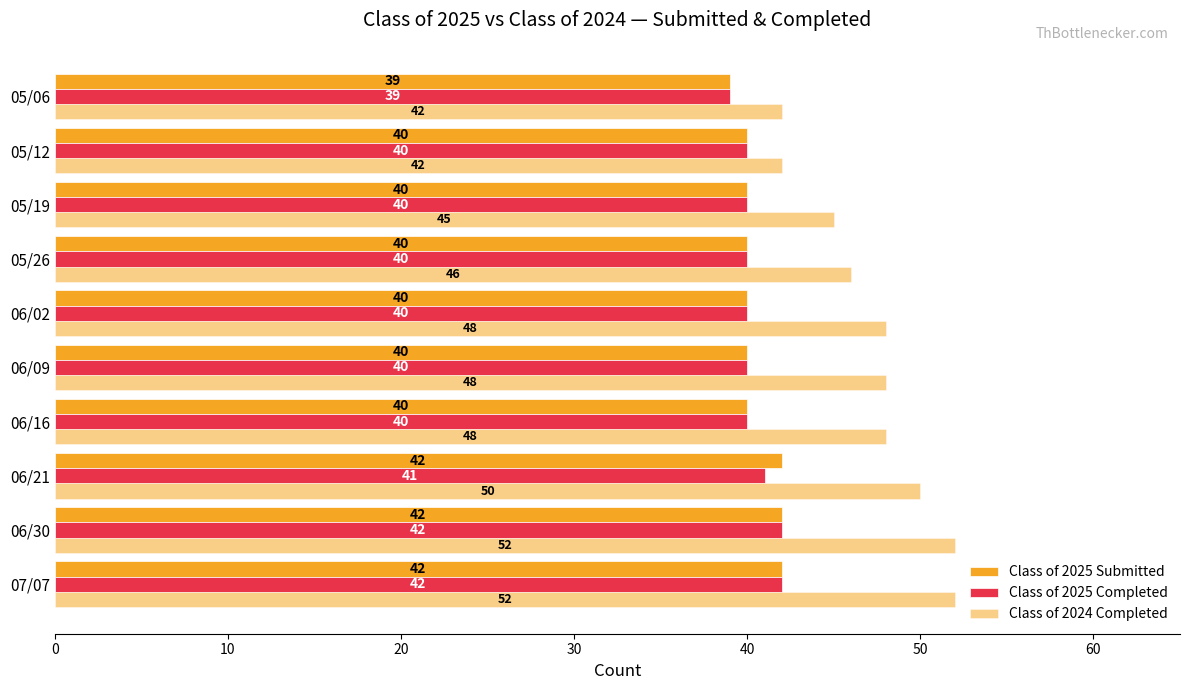

What is the maximum value for Class of 2025 Submitted?

42